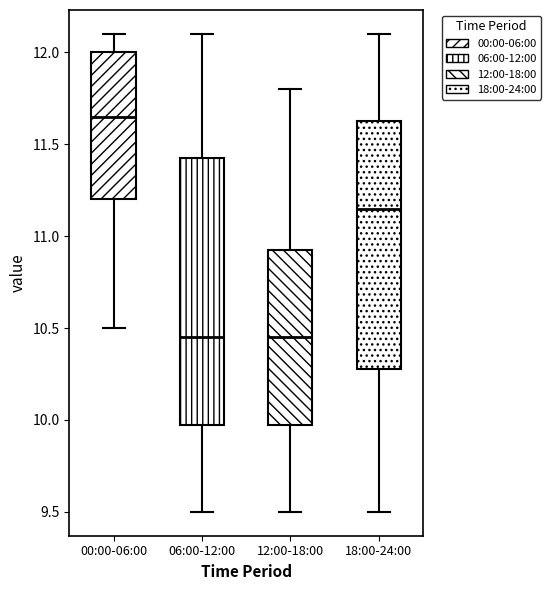

Reading left to right, read every box against the y-axis: the position of its median line, the range the box covers, and the ends of its whiskers. The values are not printed on the chart, so give them approximately, as read against the axis.

00:00-06:00: median 11.65, box 11.20 to 12.00, whiskers 10.50 to 12.10
06:00-12:00: median 10.45, box 10.00 to 11.45, whiskers 9.50 to 12.10
12:00-18:00: median 10.45, box 10.00 to 10.95, whiskers 9.50 to 11.80
18:00-24:00: median 11.15, box 10.30 to 11.65, whiskers 9.50 to 12.10